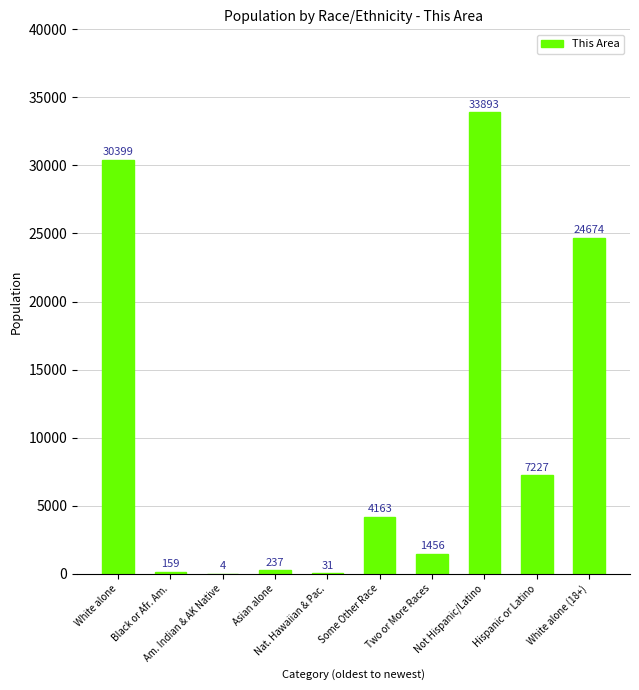

What is the difference between the values at White alone and Two or More Races?

28943